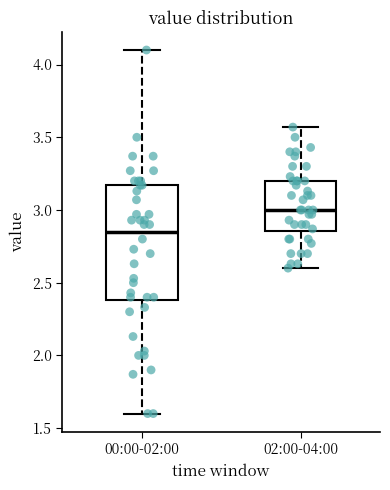

Reading left to right, read every box against the y-axis: the position of its median line, the range the box covers, and the ends of its whiskers. The values are not printed on the chart, so give them approximately, as read against the axis.

00:00-02:00: median 2.85, box 2.40 to 3.15, whiskers 1.60 to 4.10
02:00-04:00: median 3.00, box 2.85 to 3.20, whiskers 2.60 to 3.55